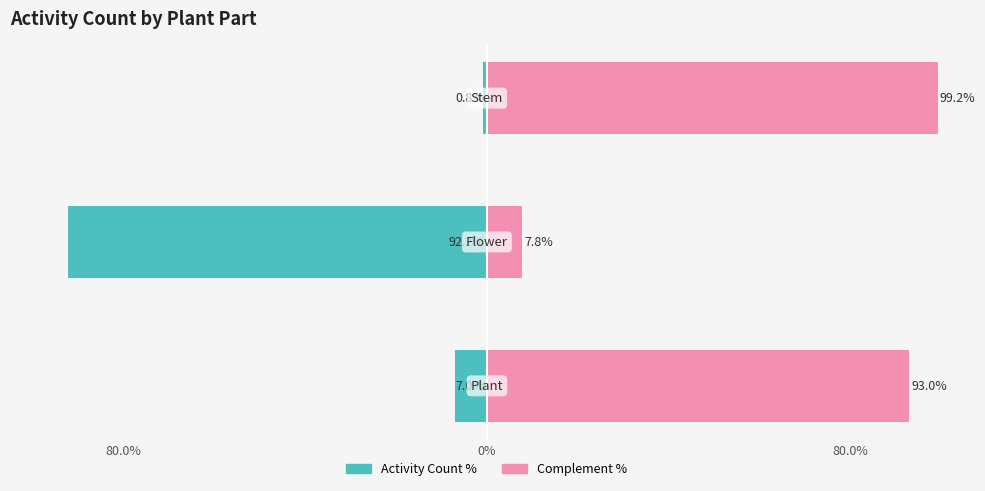

Which series has the widest spread of values?

Activity Count (normalized)